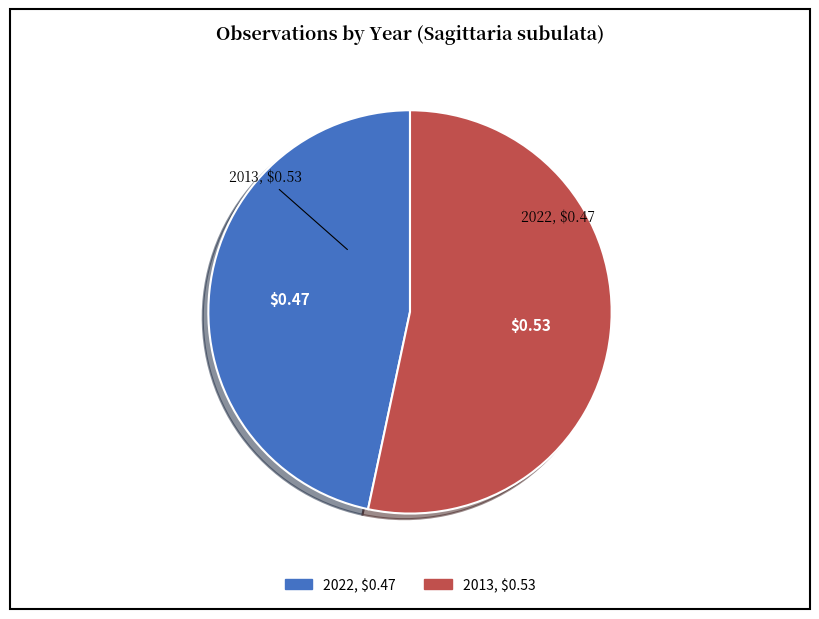

Which category has the smallest portion of the pie?

2022